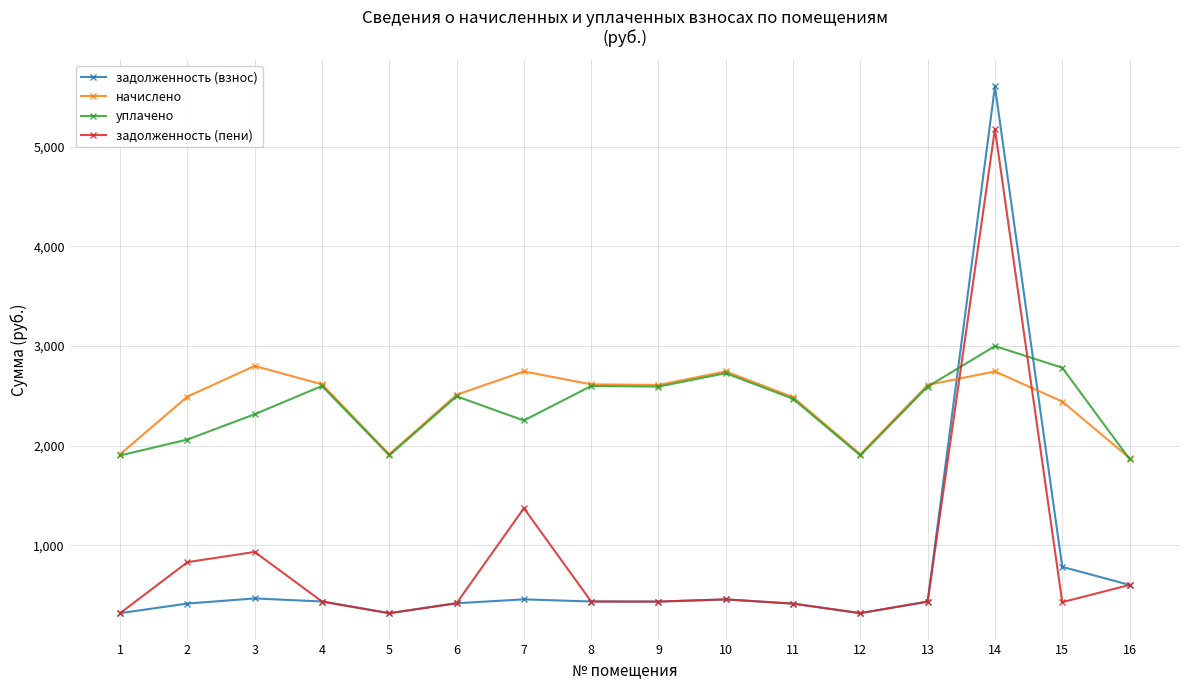

True or false: задолженность (пени) has a value of 381.3 at 16.

False